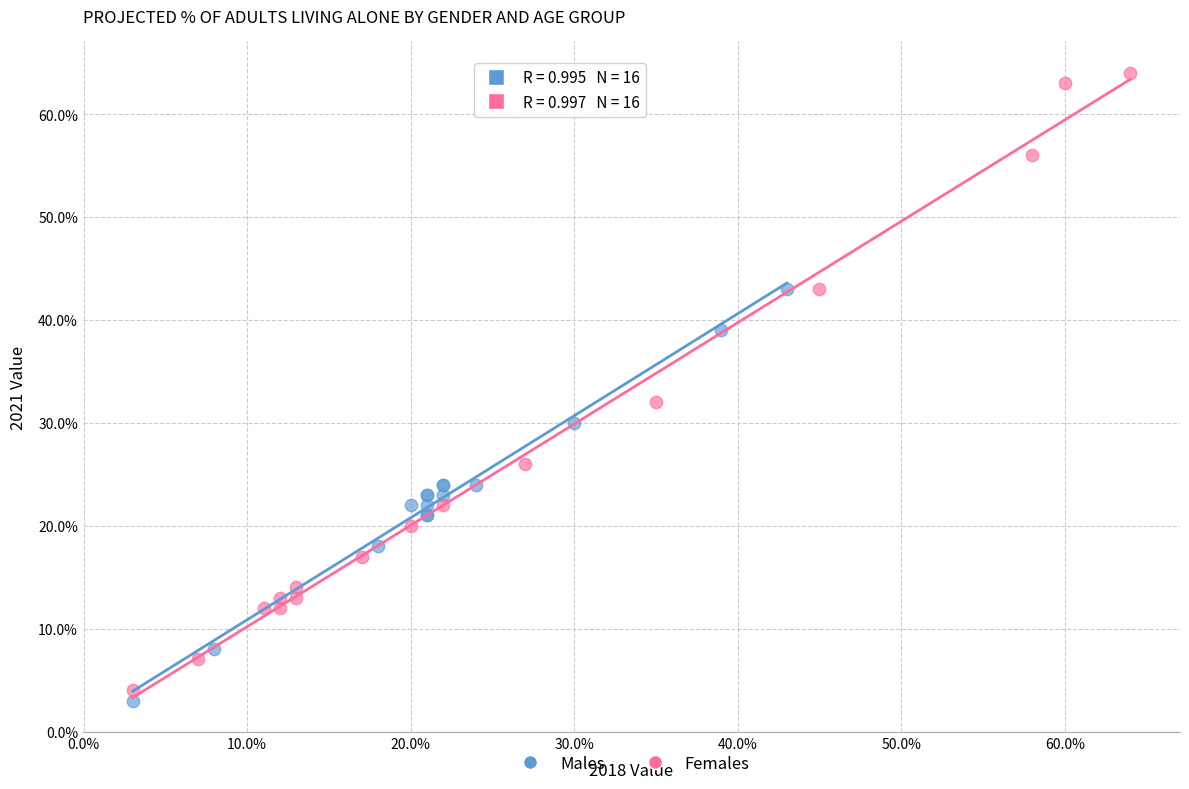

Which series has the largest Y range (max minus min)?

Females